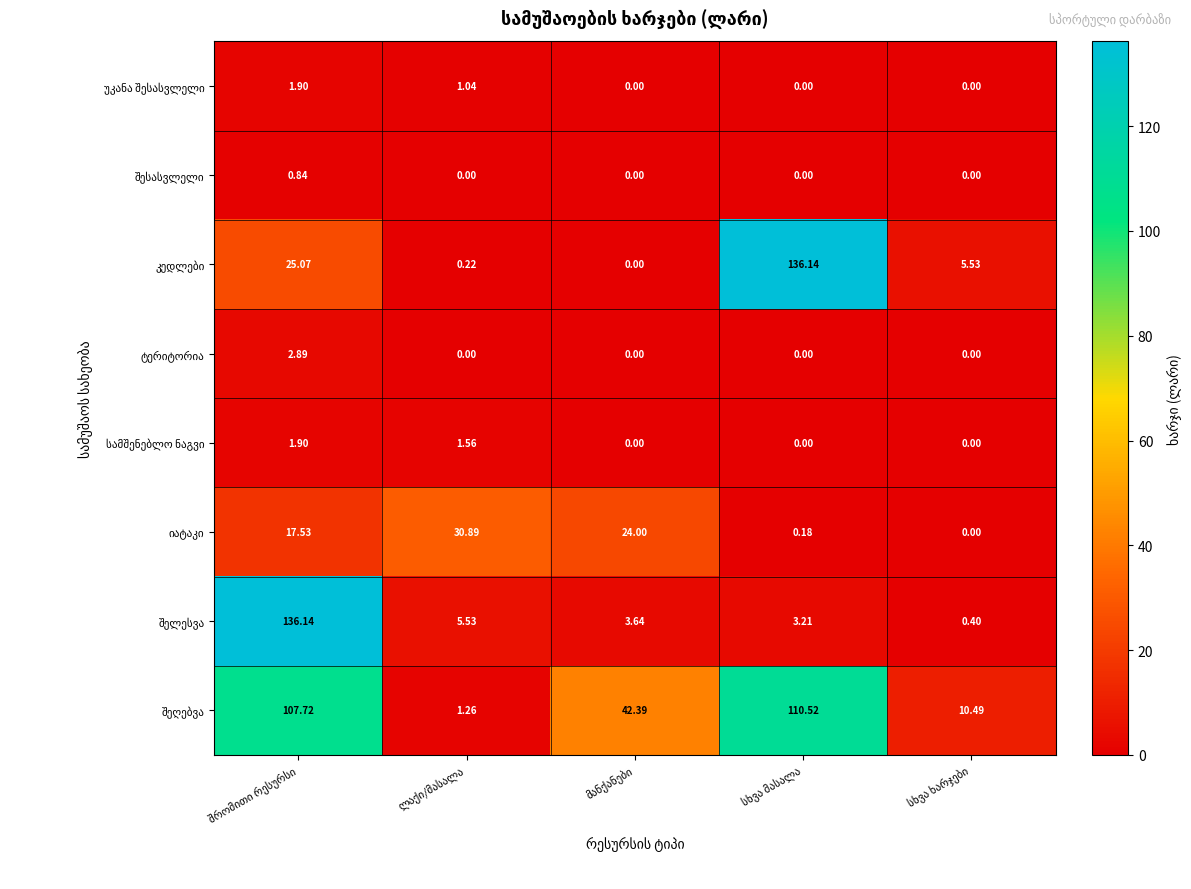

Count the number of categories in the chart.

5